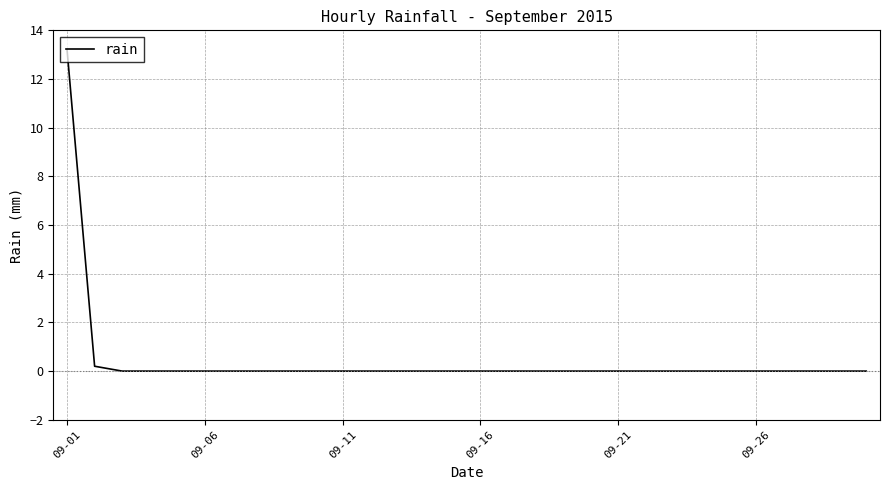

What is the greatest value displayed?

13.2